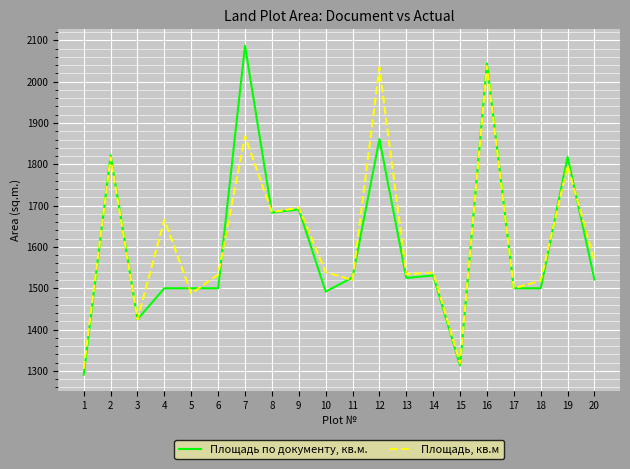

At which label does Площадь, кв.м first exceed 1539?

2